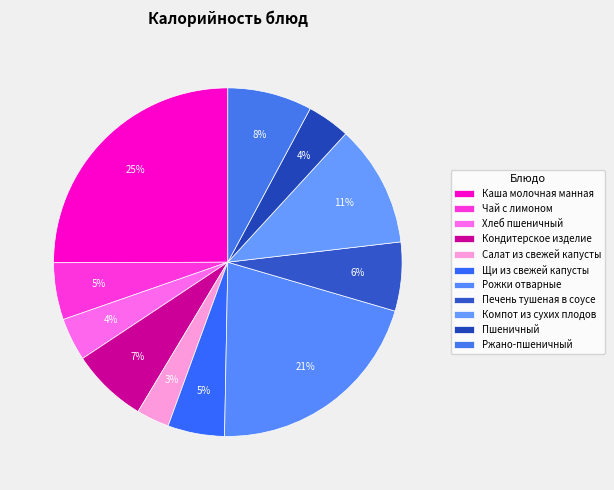

Count the number of slices in the pie.

11